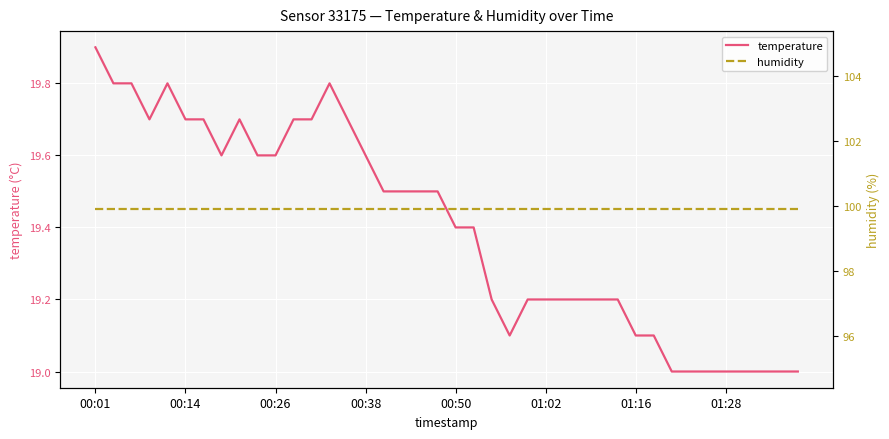

What is the highest value of the temperature series?

19.9